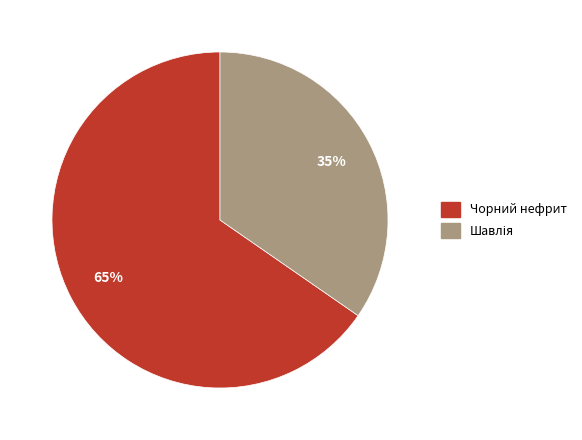

Which slice represents more than half of the pie?

Чорний нефрит